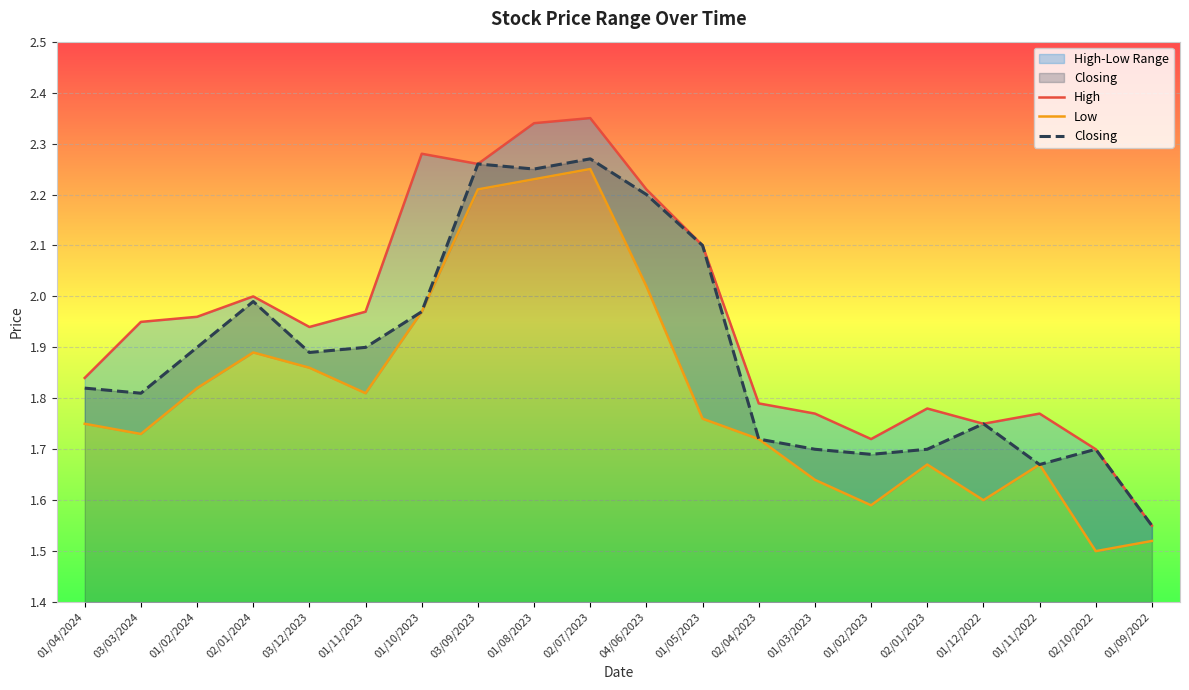

Which has a higher value, 02/01/2023 or 02/10/2022?

02/01/2023